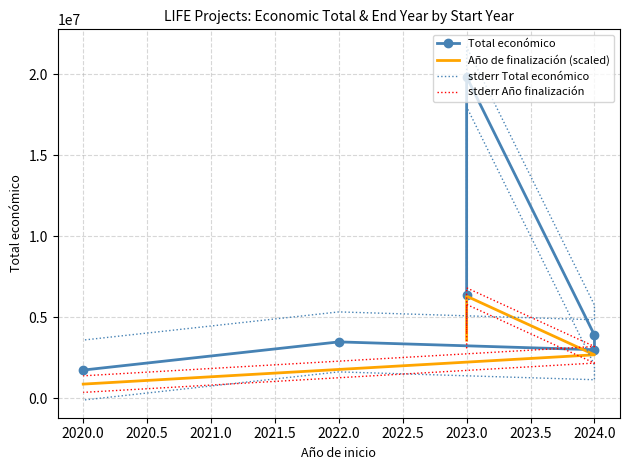

How many distinct data groups are displayed?

4